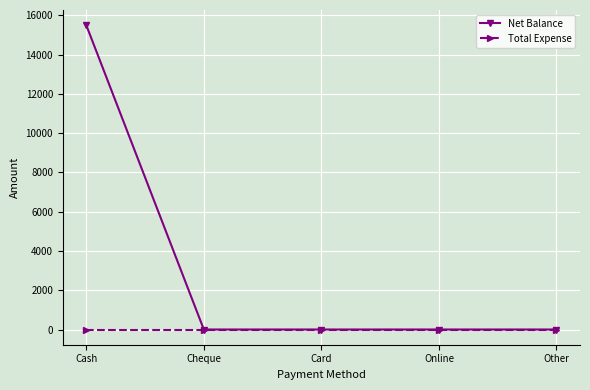

What is the label of the 4th point from the right?

Cheque